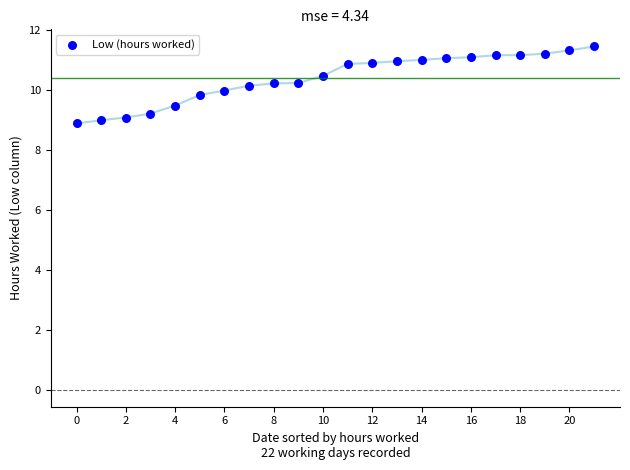

What is the range of Y values (max minus min)?

2.6